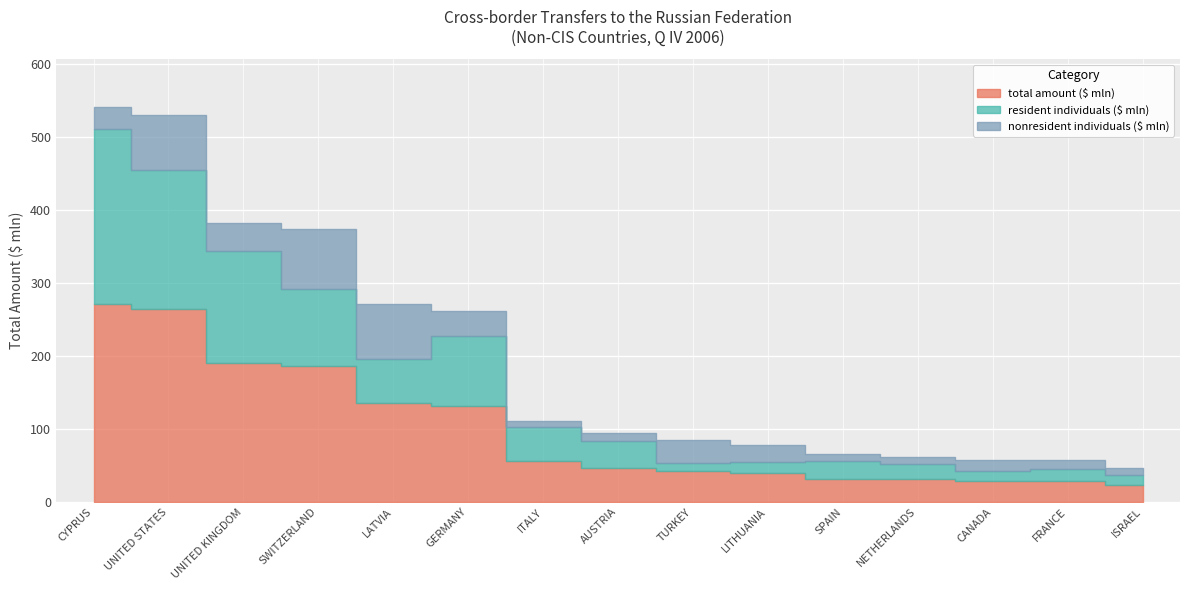

What is the difference between the maximum and minimum values in the nonresident individuals ($ mln) series?

73